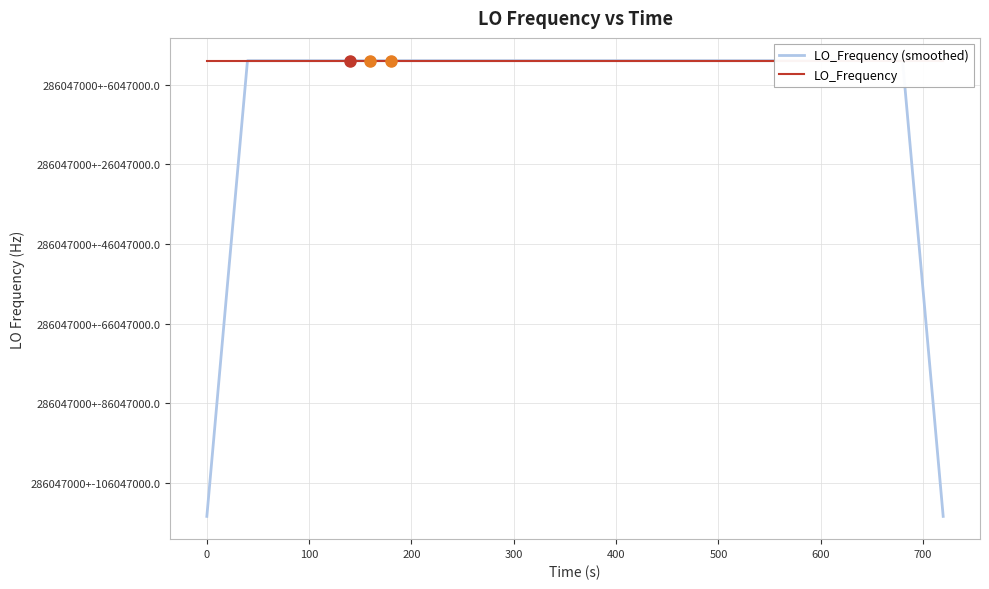

What is the label of the 34th point from the right?

500